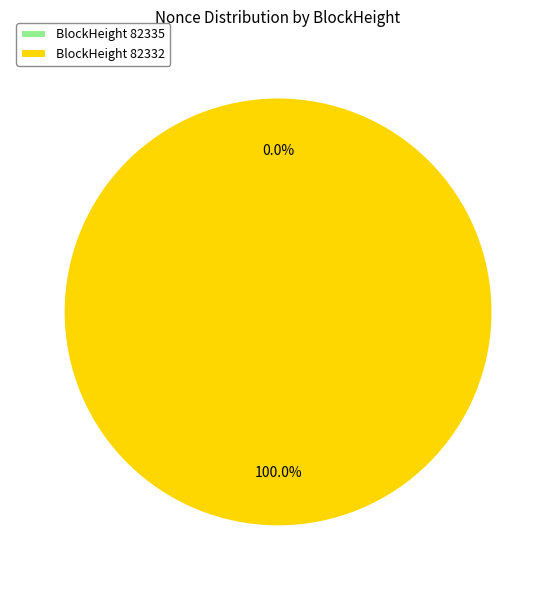

Which slice is the largest?

BlockHeight 82332